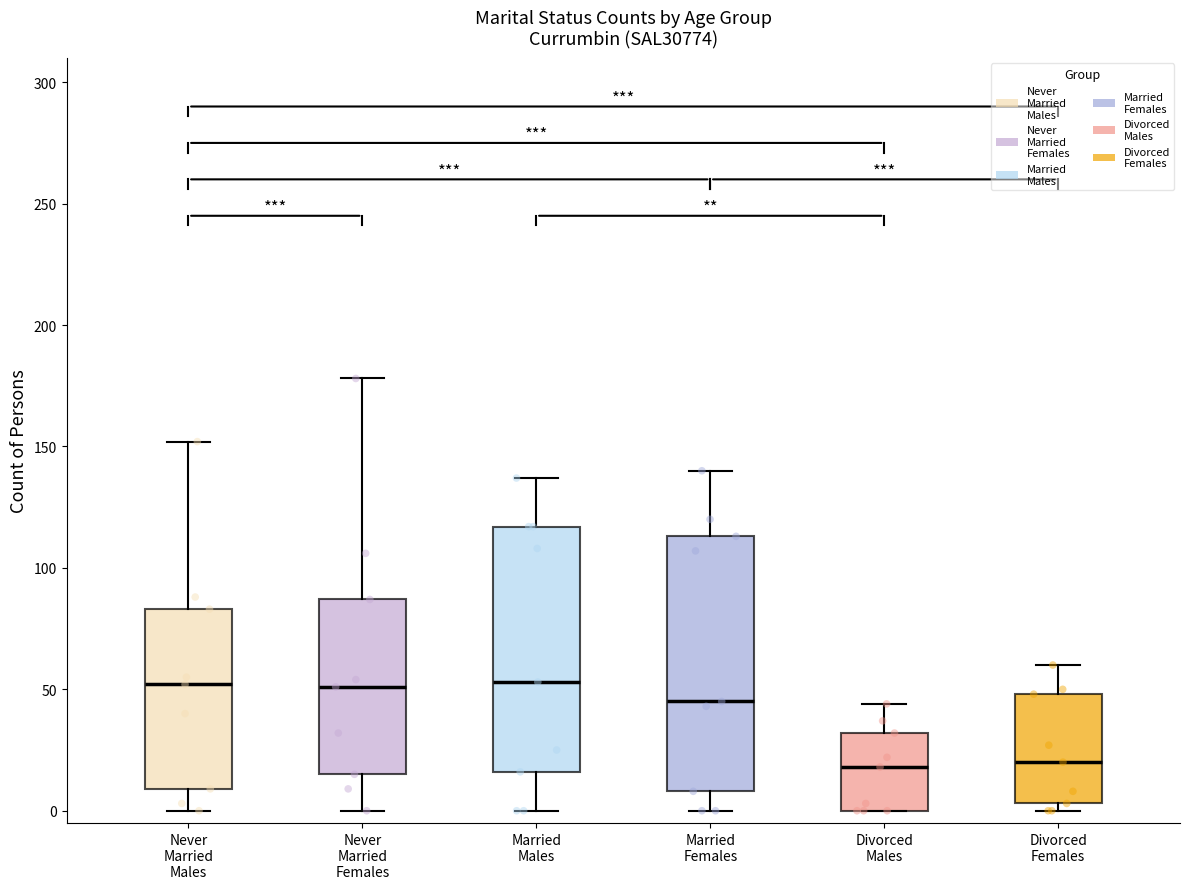

Reading left to right, read every box against the y-axis: the position of its median line, the range the box covers, and the ends of its whiskers. The values are not printed on the chart, so give them approximately, as read against the axis.

Never Married Males: median 50, box 10 to 85, whiskers 0 to 150
Never Married Females: median 50, box 15 to 85, whiskers 0 to 180
Married Males: median 55, box 15 to 115, whiskers 0 to 135
Married Females: median 45, box 10 to 115, whiskers 0 to 140
Divorced Males: median 20, box 0 to 30, whiskers 0 to 45
Divorced Females: median 20, box 5 to 50, whiskers 0 to 60